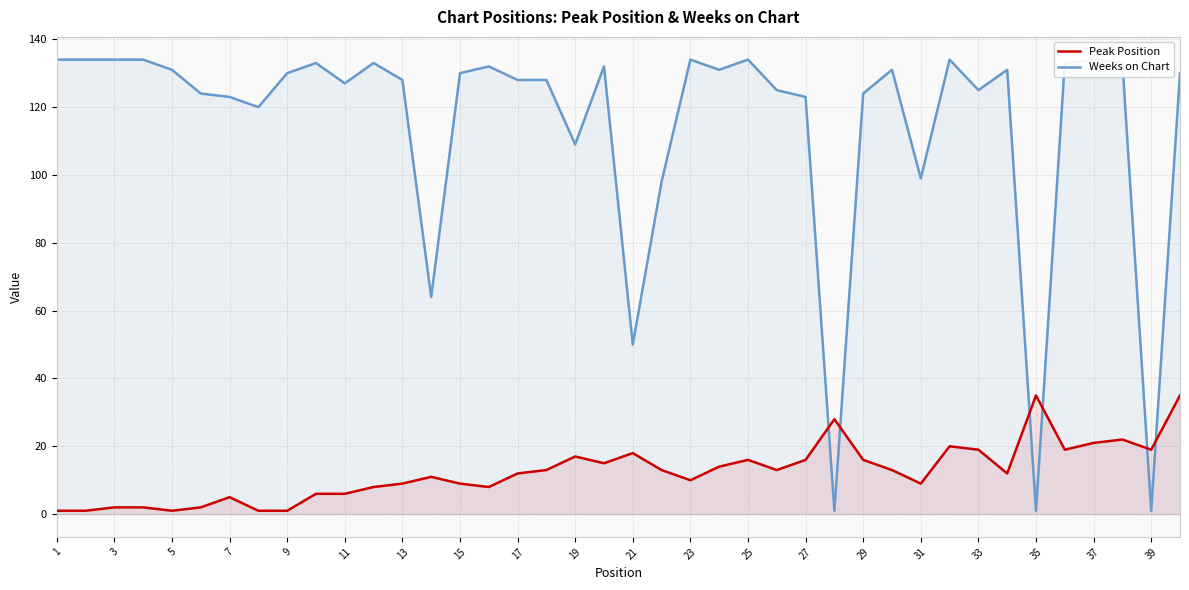

What is the difference between the maximum and minimum values in the Peak Position series?

34